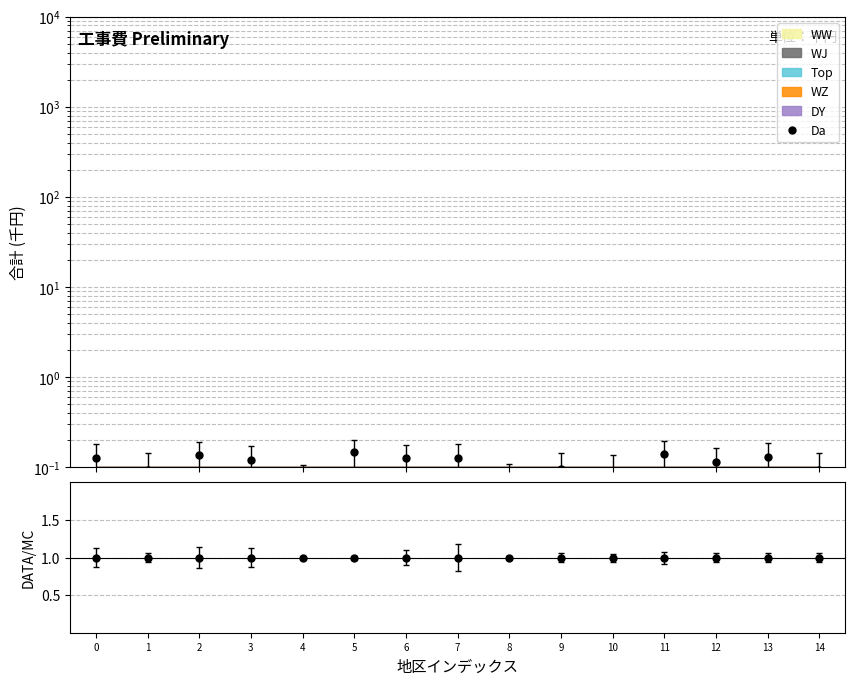

Reading right to left, list all the values displayed in this chart.

Da: 14=0.1	13=0.1	12=0.1	11=0.1	10=0.1	9=0.1	8=0.1	7=0.1	6=0.1	5=0.1	4=0.1	3=0.1	2=0.1	1=0.1	0=0.1
Data/計: 14=1.0	13=1.0	12=1.0	11=1.0	10=1.0	9=1.0	8=1.0	7=1.0	6=1.0	5=1.0	4=1.0	3=1.0	2=1.0	1=1.0	0=1.0